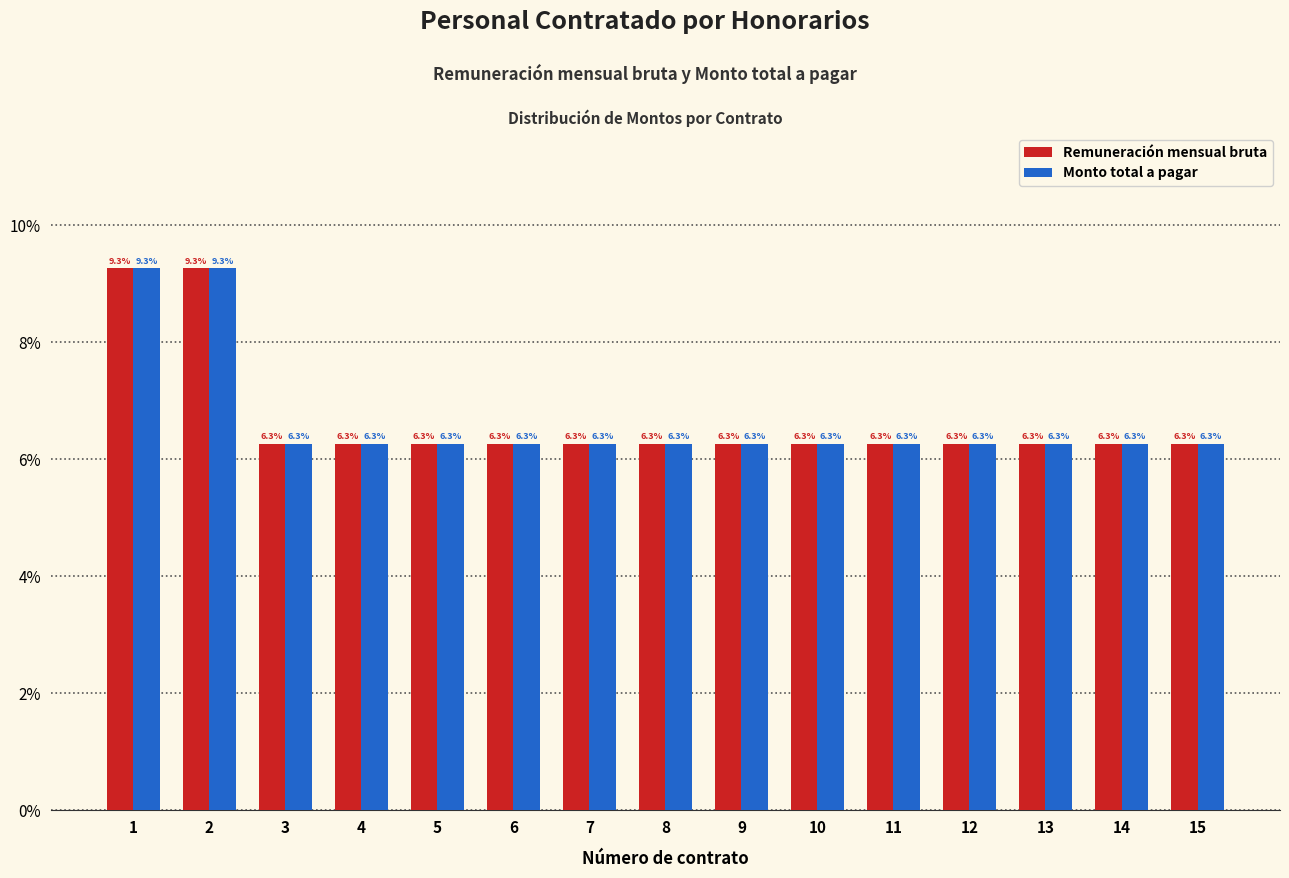

Read the Remuneración mensual bruta value at 15.

6.3